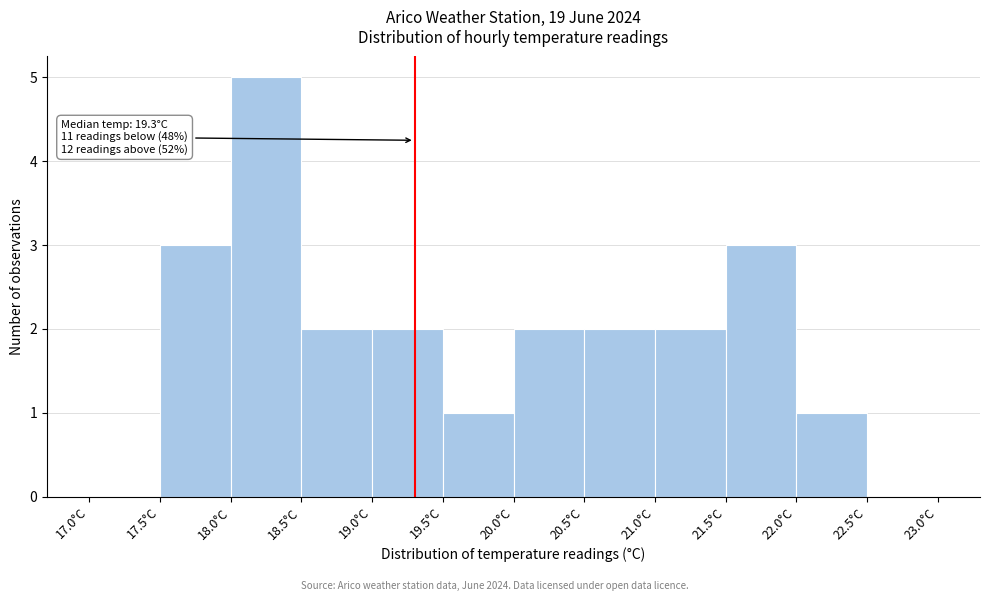

Over which range of the x-axis is the bar tallest?

18.0 to 18.5